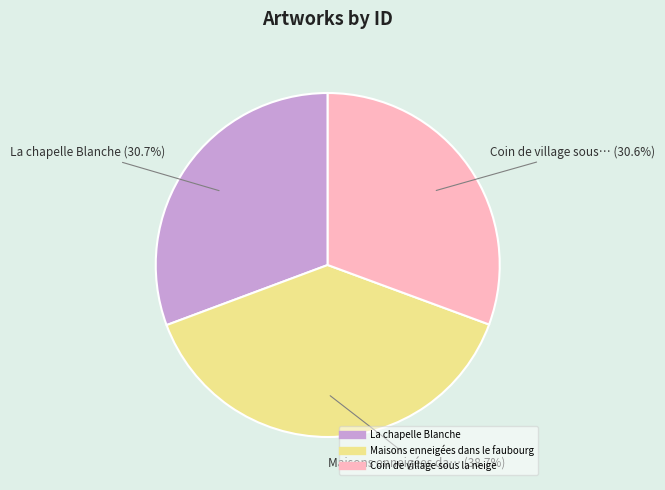

How many segments does this pie chart have?

3